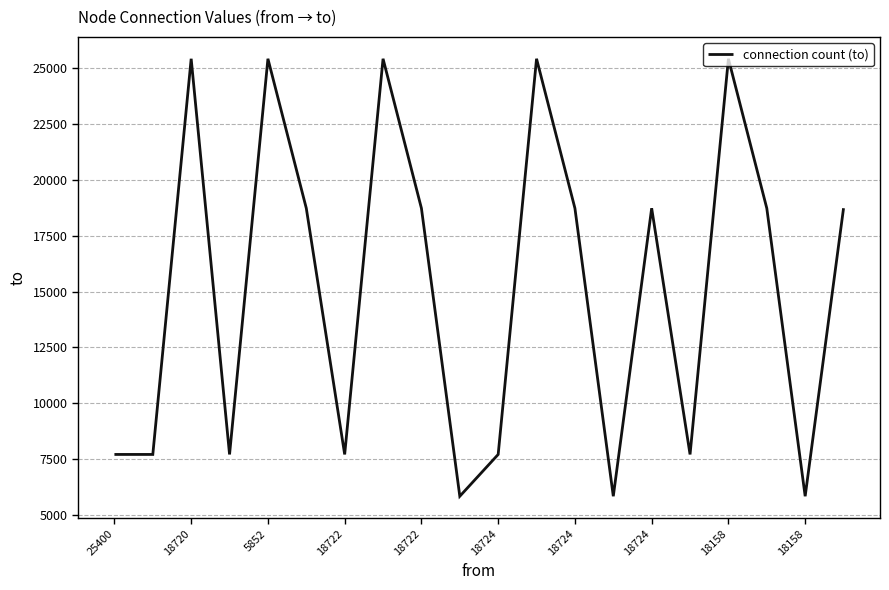

What is the minimum value shown in the chart?

5852